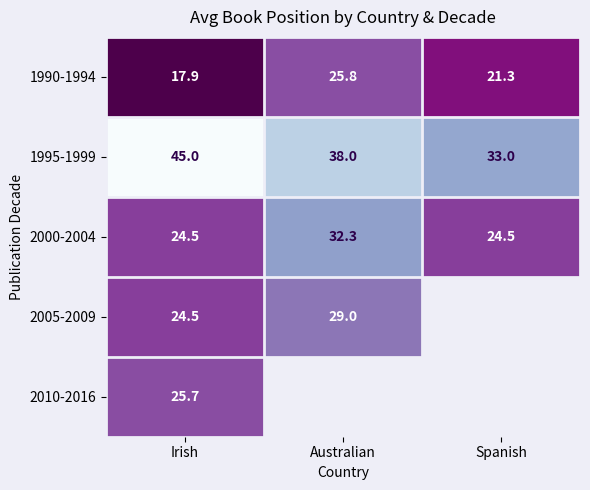

At how many categories does at least one series exceed 24?

3